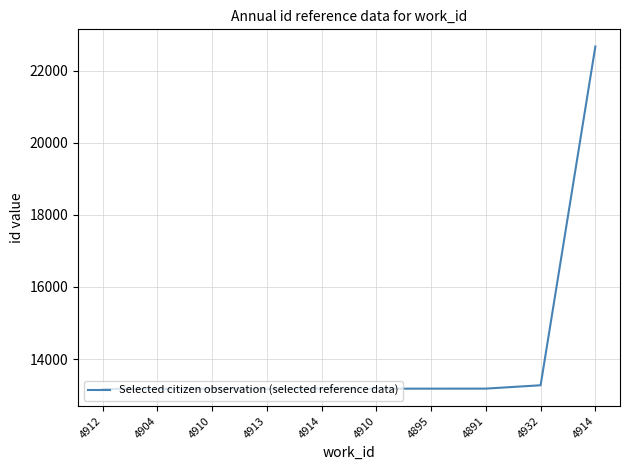

What value does the data have at 4914, to the nearest 100?

22700